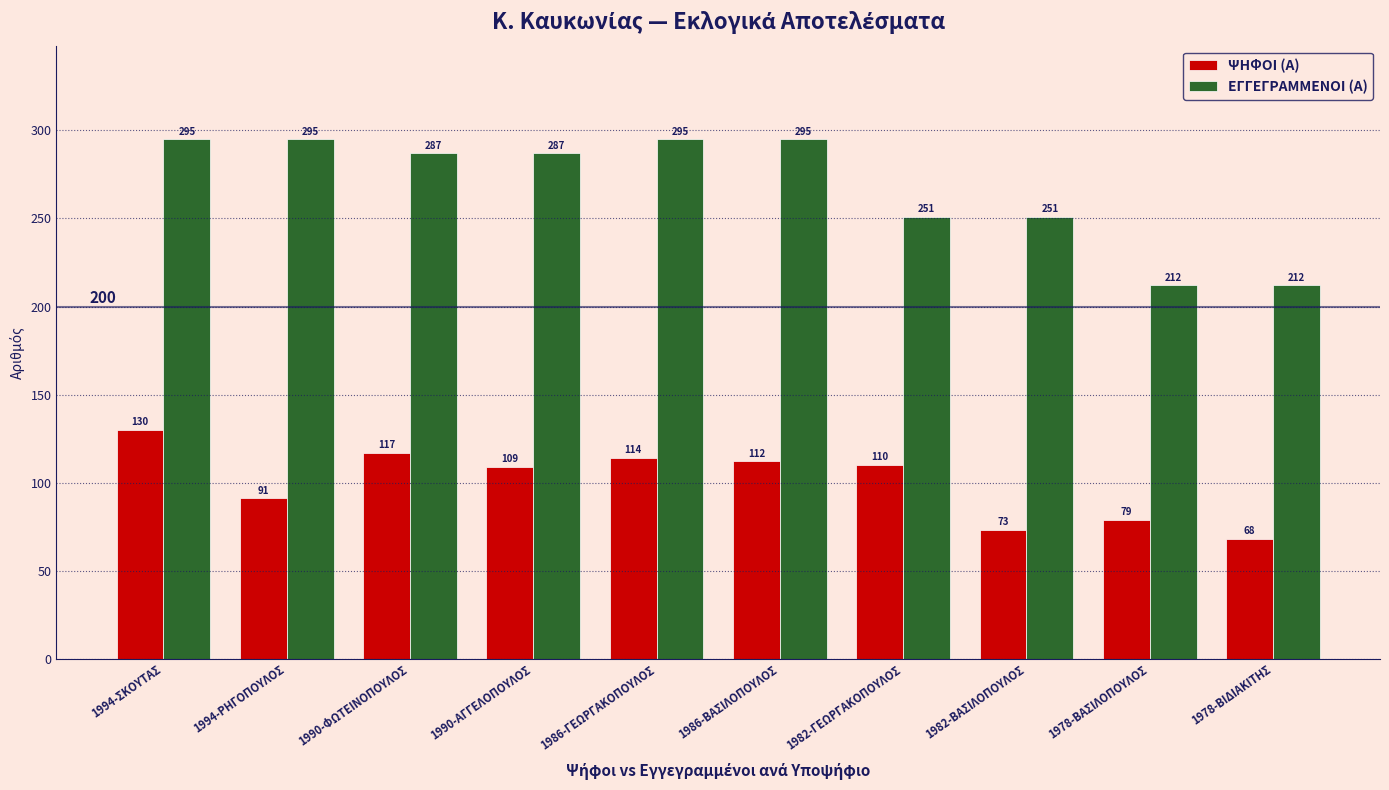

Read the ΕΓΓΕΓΡΑΜΜΕΝΟΙ (Α) value at 1986-ΓΕΩΡΓΑΚΟΠΟΥΛΟΣ, to the nearest 5.

295